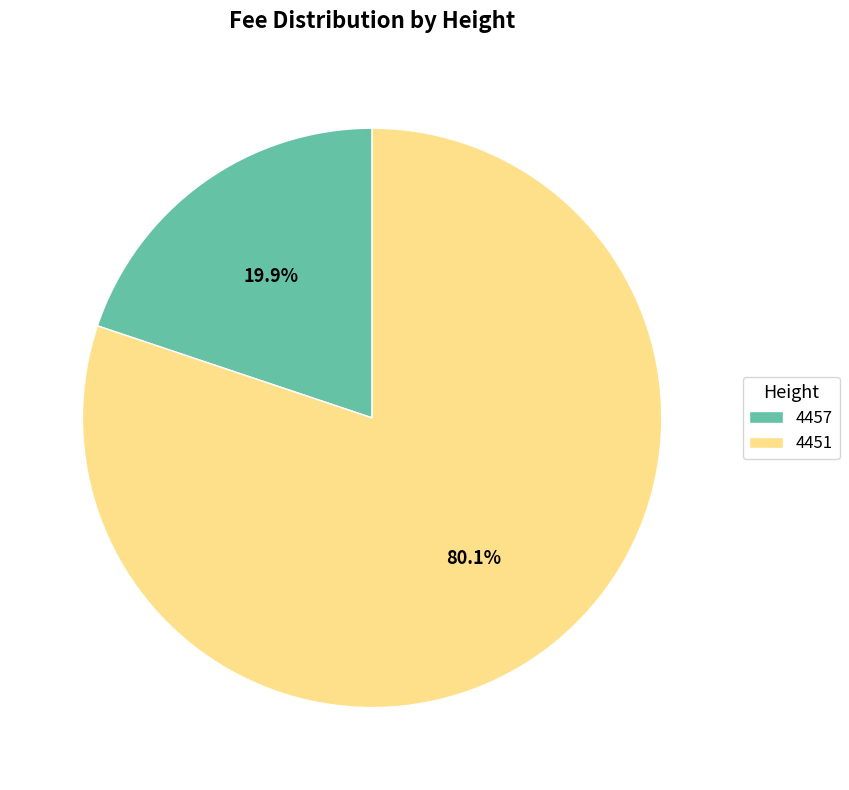

How many slices are in this pie chart?

2